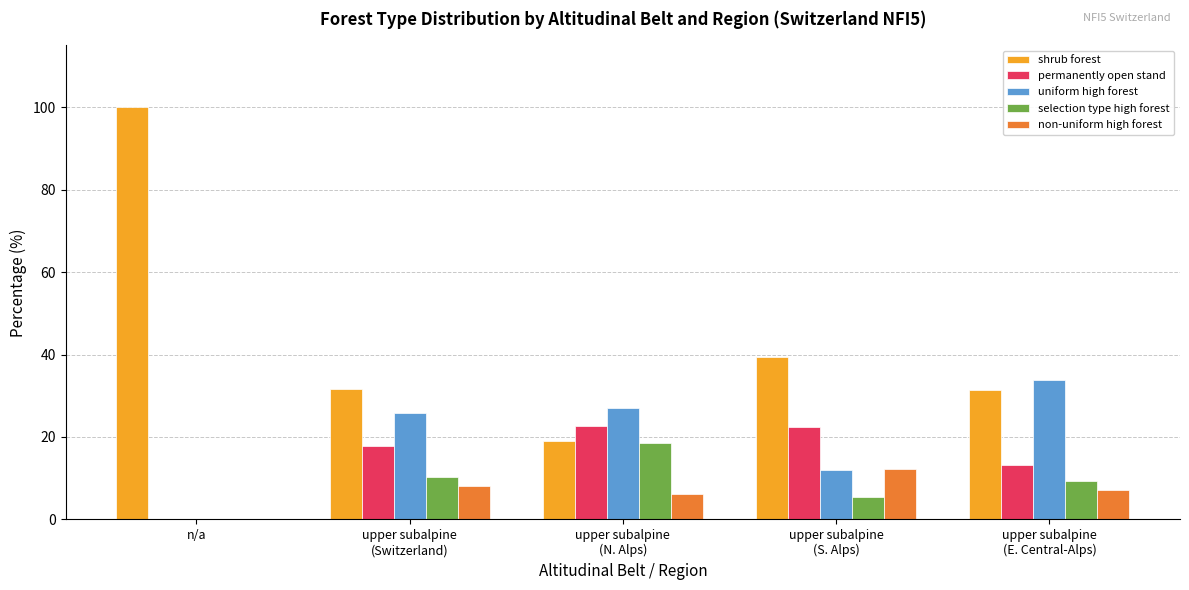

Between upper subalpine
(S. Alps) and upper subalpine
(E. Central-Alps), which series saw the biggest shift?

uniform high forest